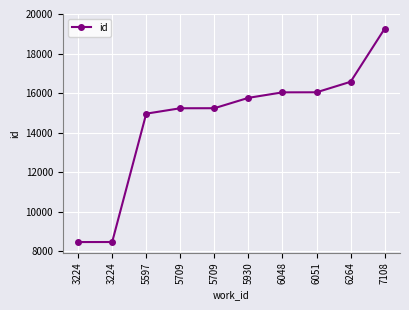

At which label is the value closest to 13862?

5597